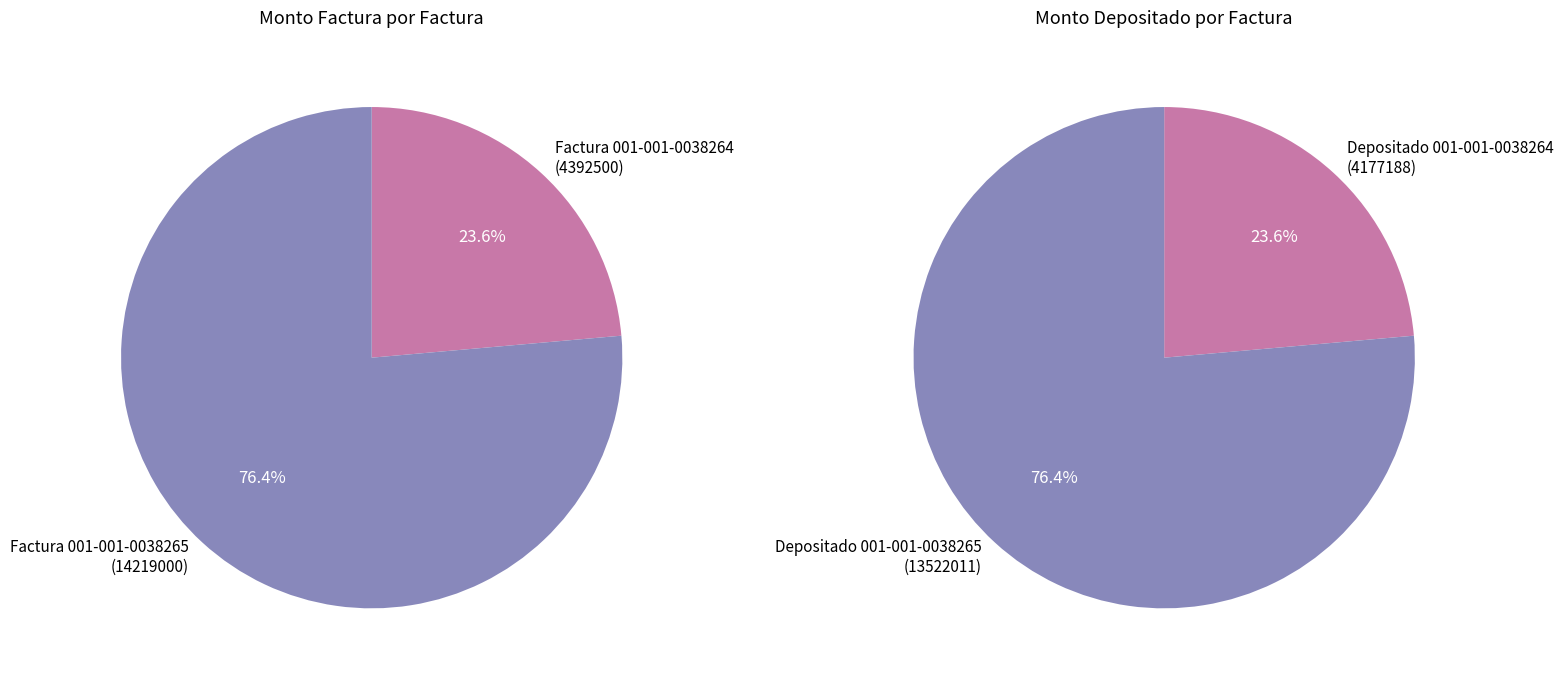

Does any single category account for the majority?

Yes